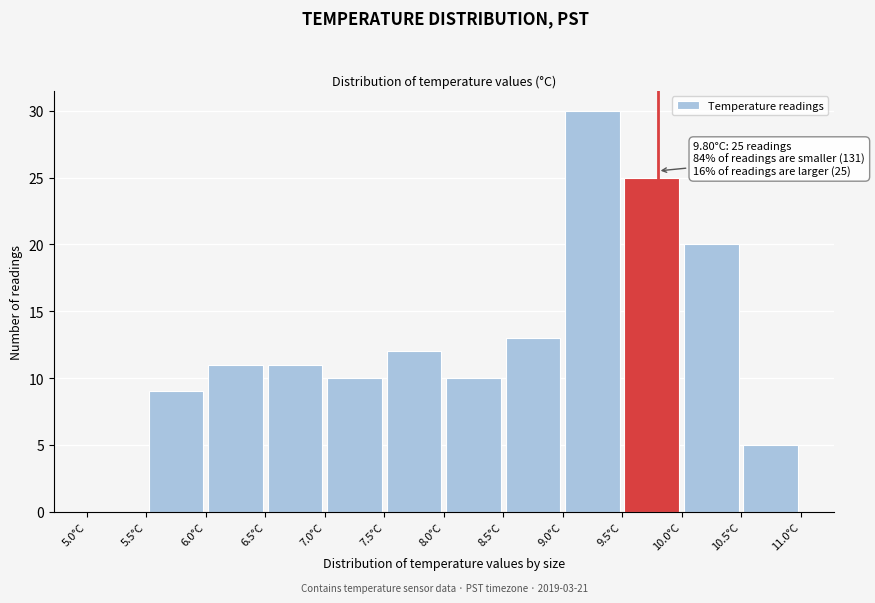

Which range on the x-axis has the tallest bar?

9.0 to 9.5